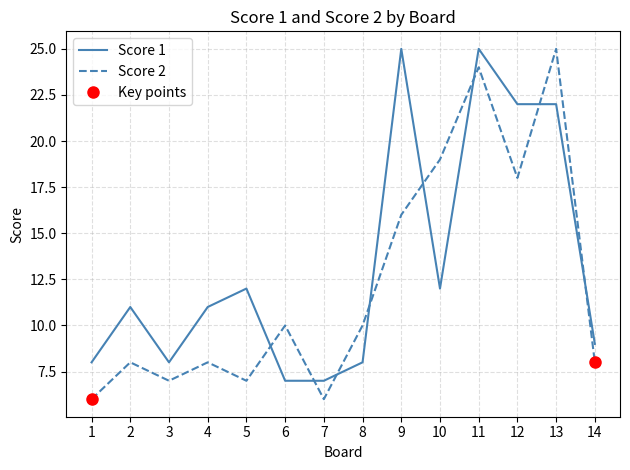

At which label is Score 1 closest to 16?

5